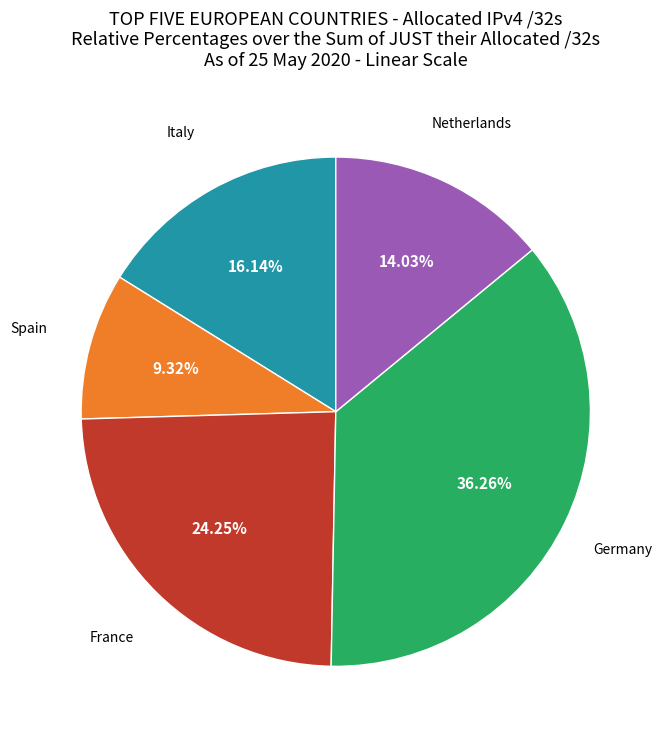

Is there any slice that represents more than half of the pie?

No